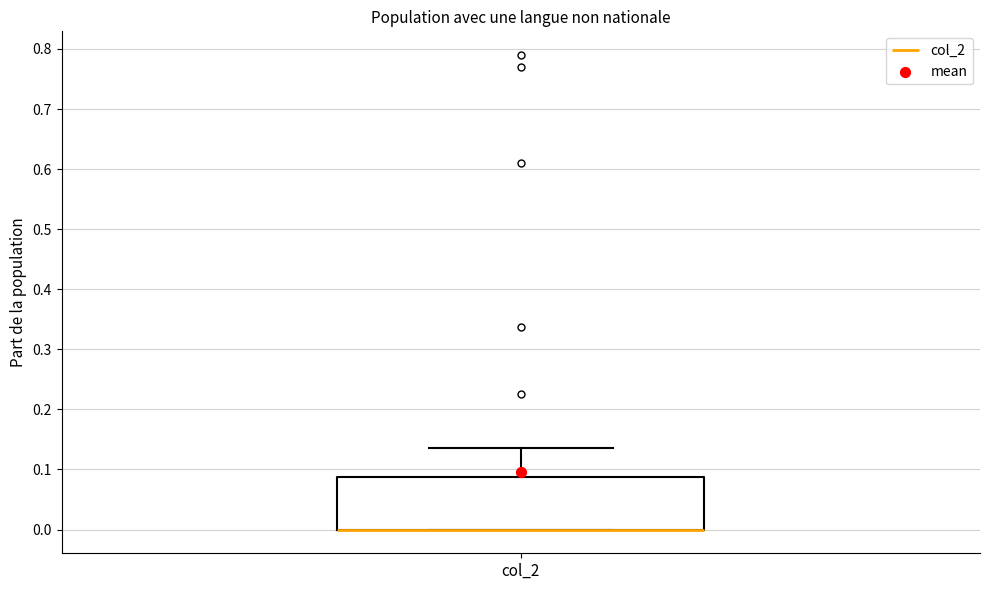

Read this box plot against the y-axis: the position of the median line, the range covered by the box, and the ends of both whiskers. The values are not printed on the chart, so give them approximately, as read against the axis.

median 0.00 (drawn on the box's lower edge), box 0.00 to 0.09, whiskers 0.00 to 0.14